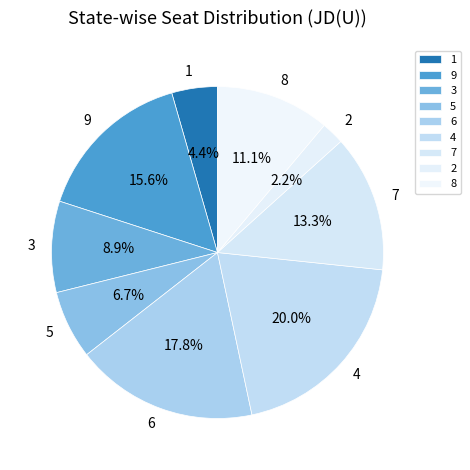

What is the ratio of the value at 6 to the value at 5?

2.7